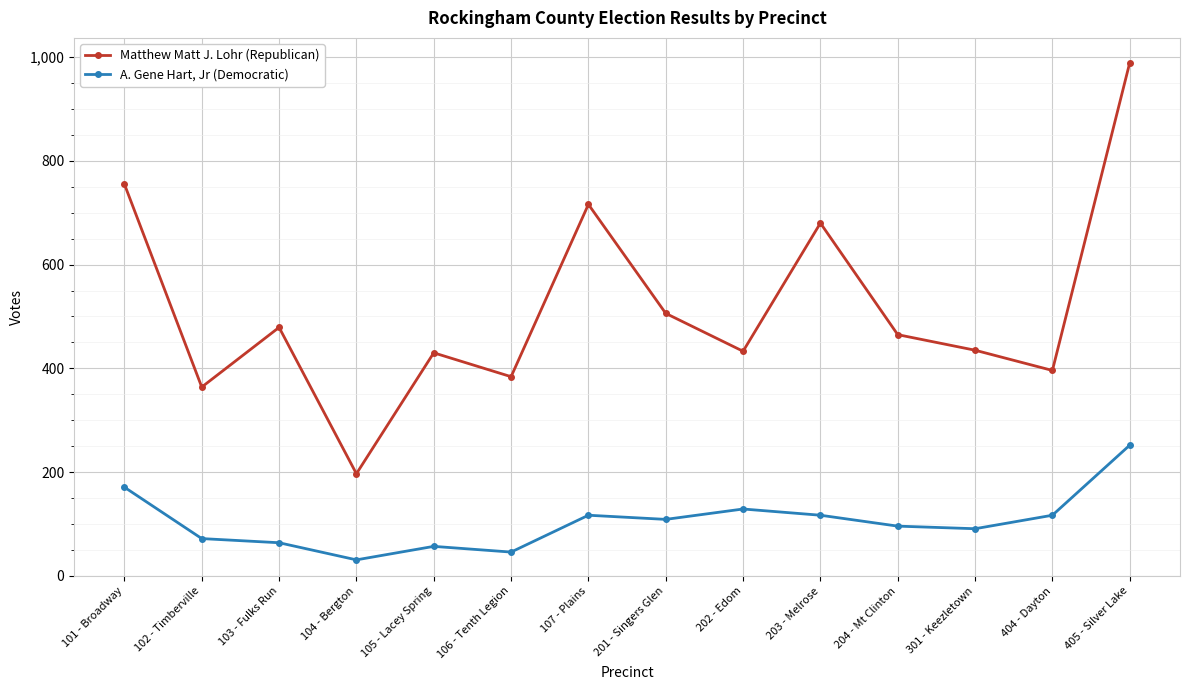

What is the spread (max minus min) of values at 204 - Mt Clinton?

369